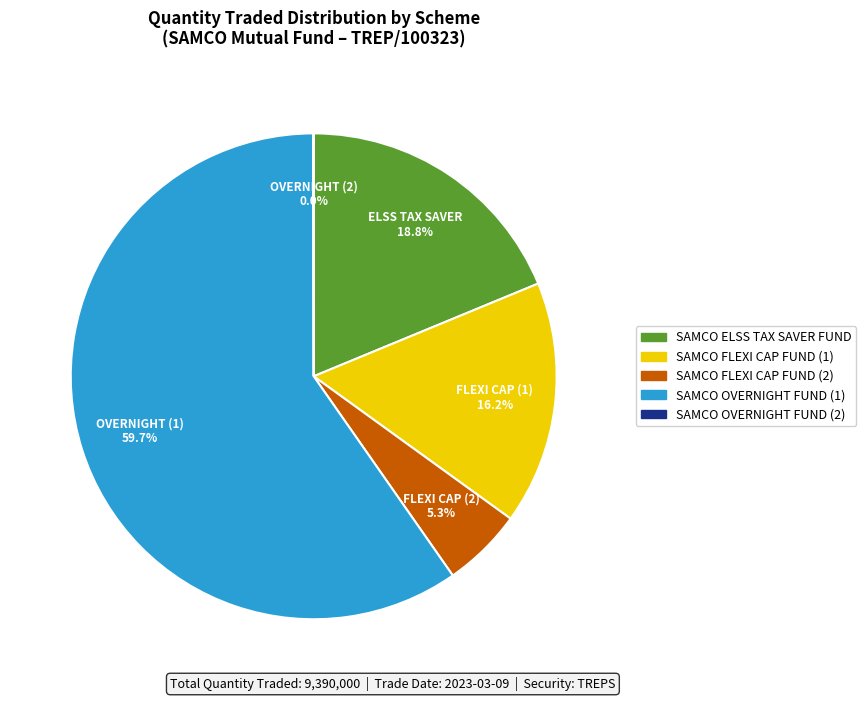

To the nearest percent, what is the difference between the SAMCO FLEXI CAP FUND (1) and SAMCO ELSS TAX SAVER FUND slice percentages?

3%